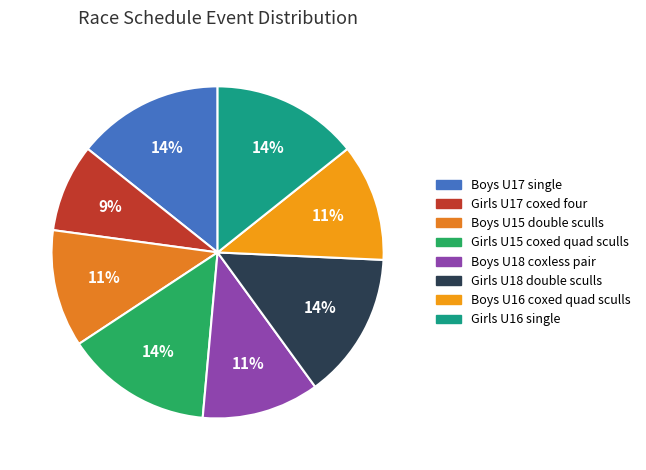

Which slice is the smallest?

Girls U17 coxed four